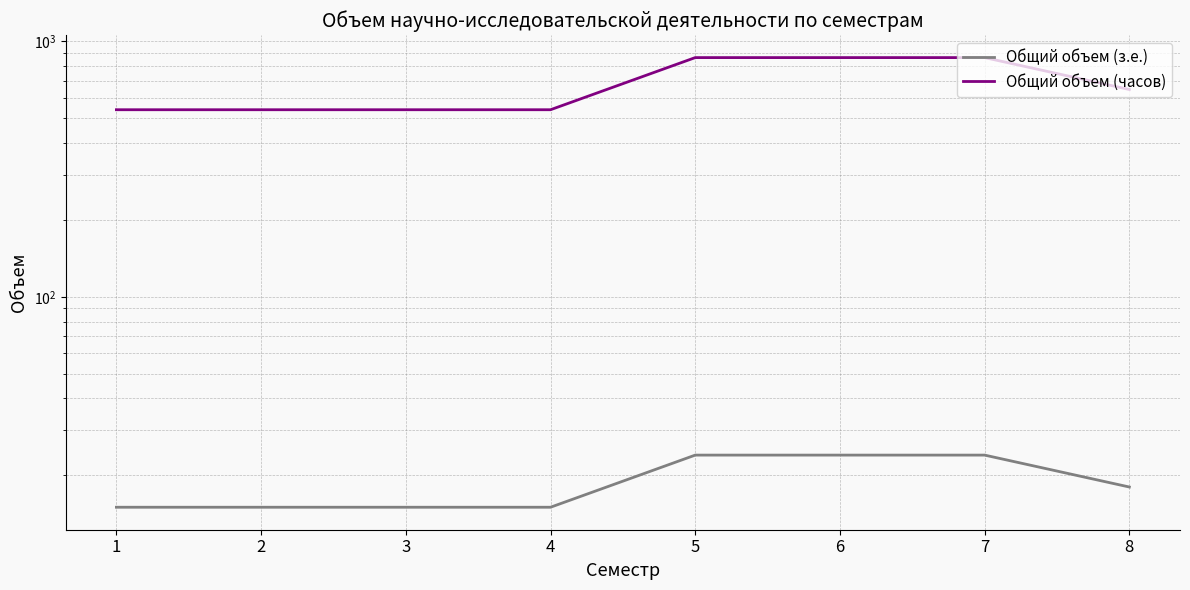

Which series changed the most between 2 and 8?

Общий объем (часов)